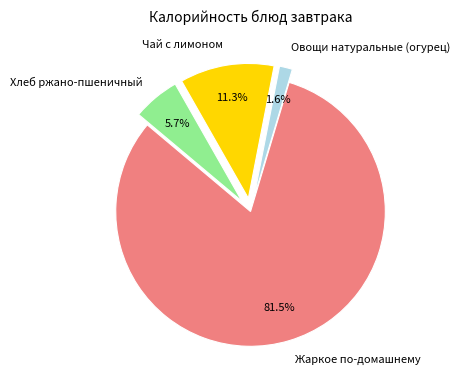

What is the total percentage of Хлеб ржано-пшеничный and Жаркое по-домашнему?

87.1%